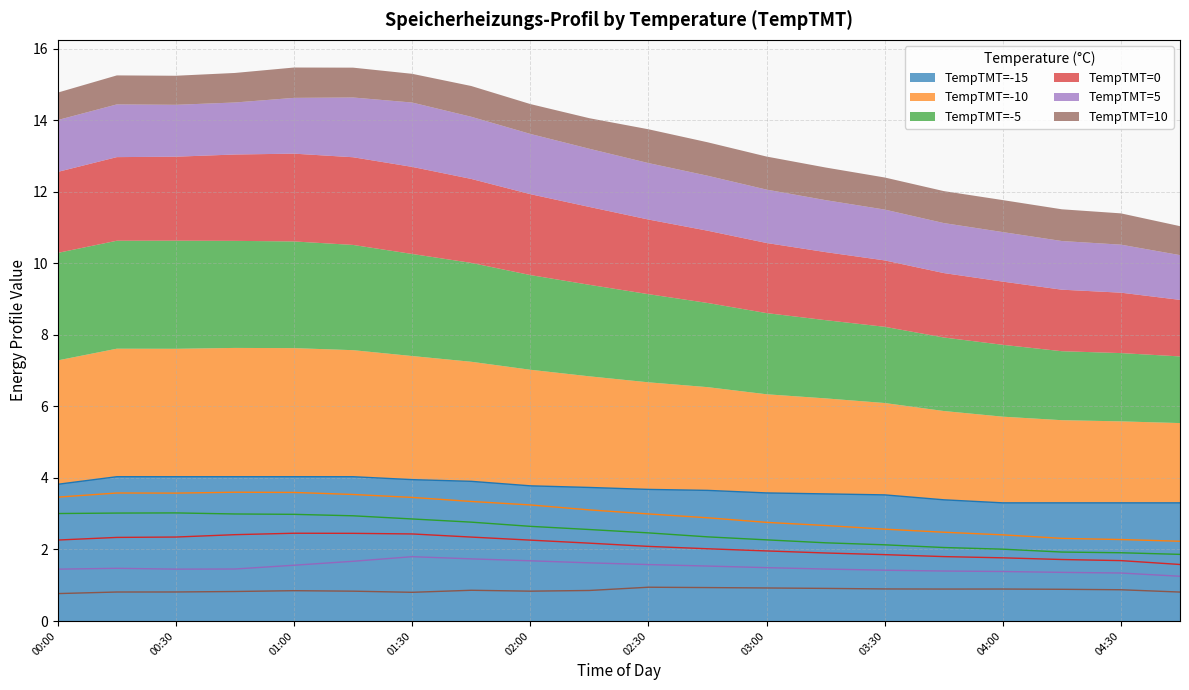

Rank the series at 00:30 from highest to lowest value.

-15, -10, -5, 0, 5, 10